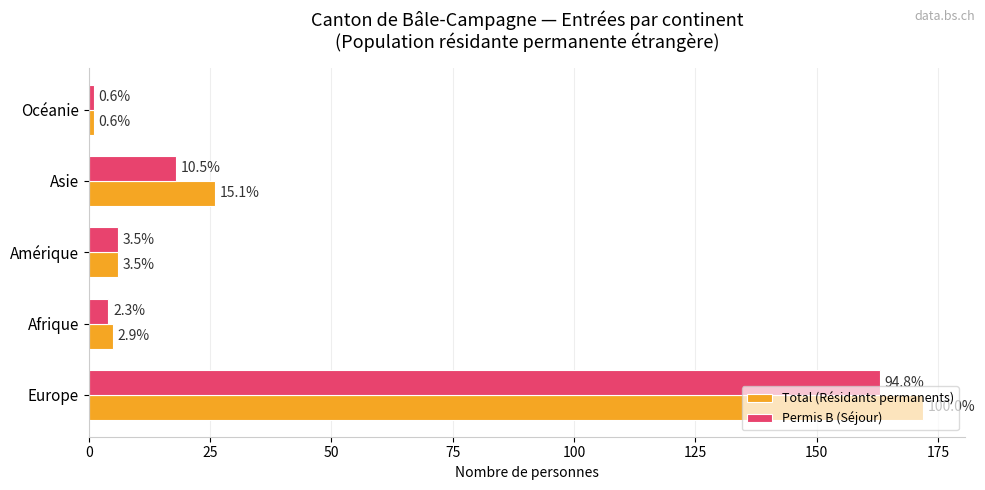

What are all the series names shown in the legend?

Total (Résidants permanents), Permis B (Séjour)